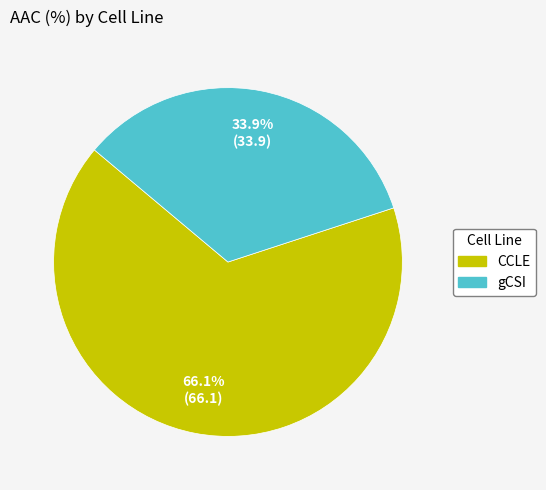

What is the largest slice in the pie chart?

CCLE